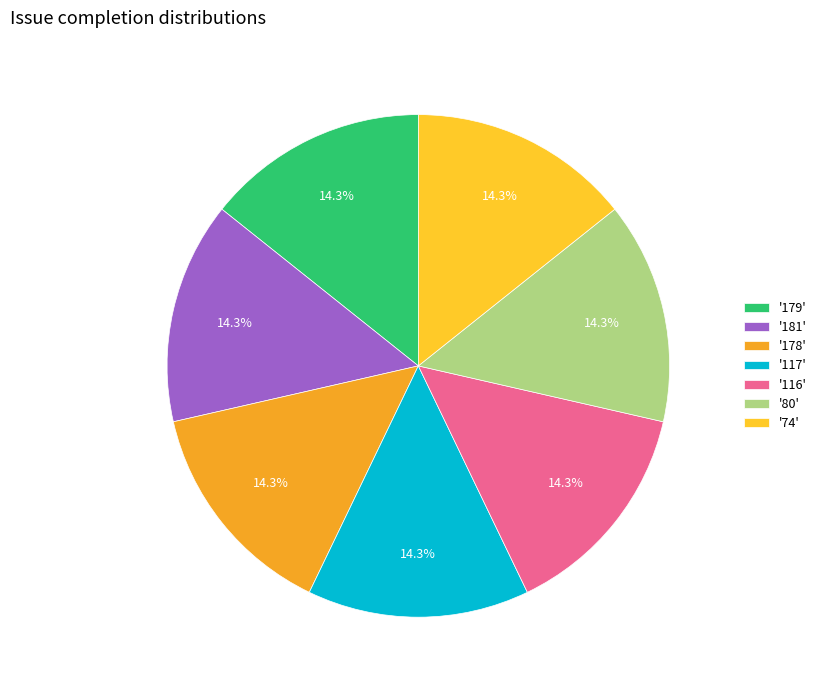

To the nearest percent, what is the average slice percentage?

14%